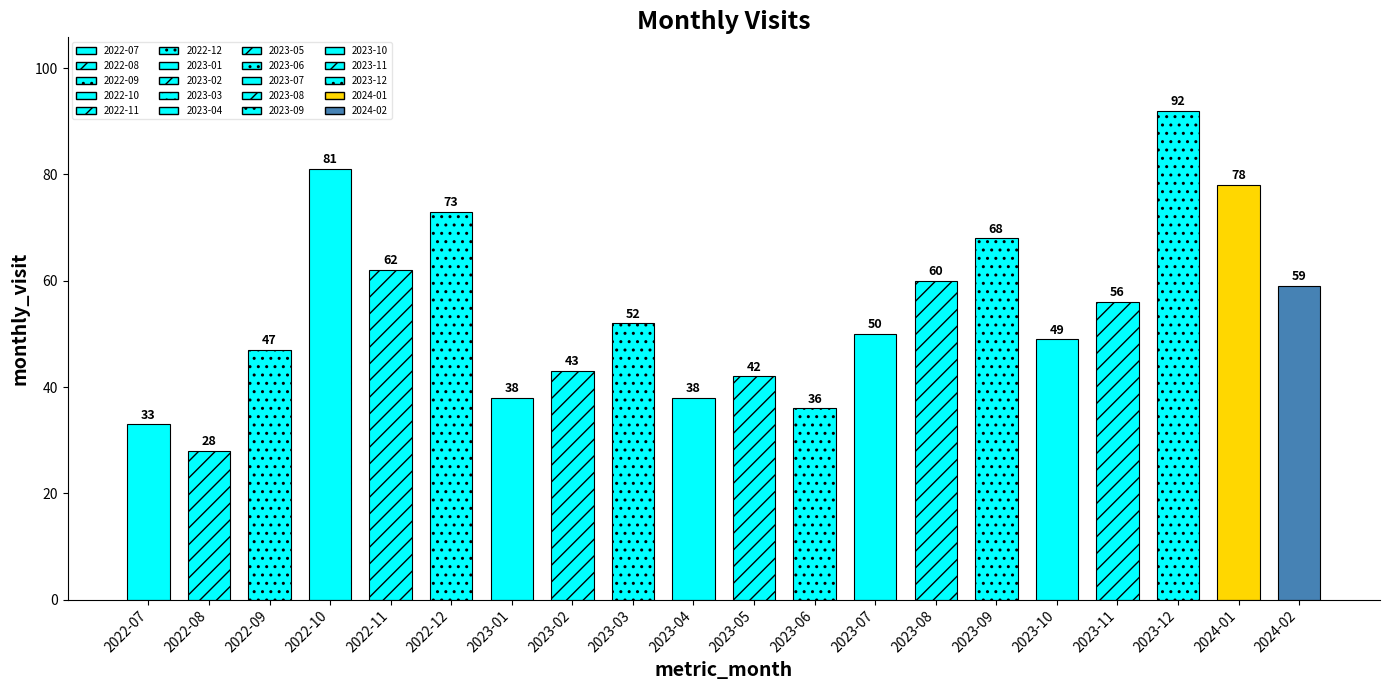

What is the sum of the values at 2022-11 and 2022-10?

143